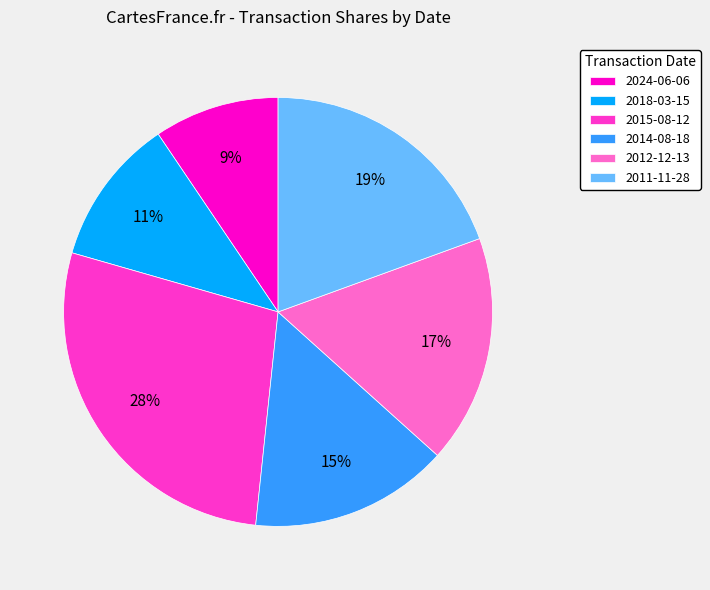

To the nearest percent, what is the average slice percentage?

17%